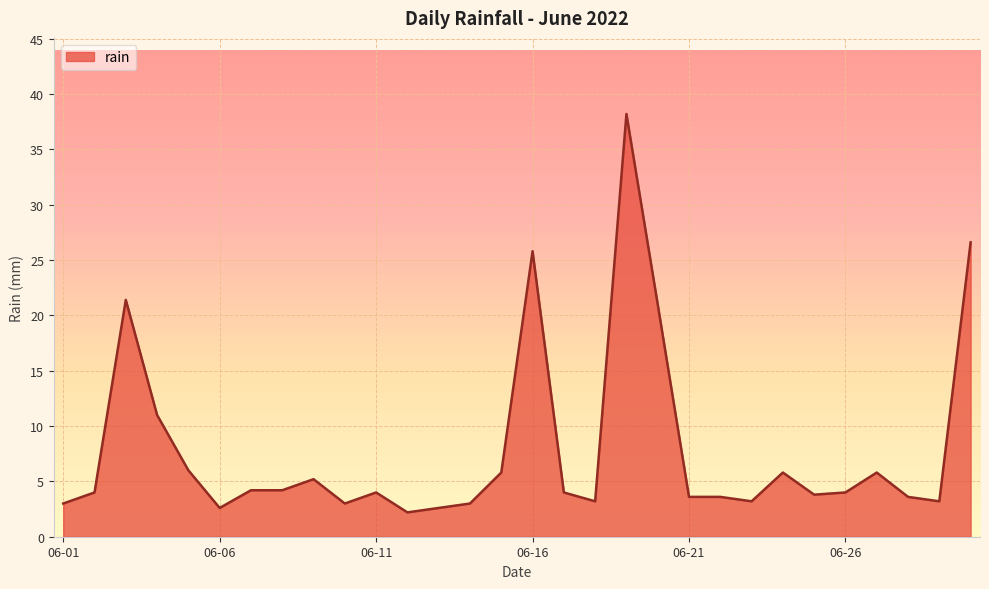

What is the greatest value displayed?

38.2